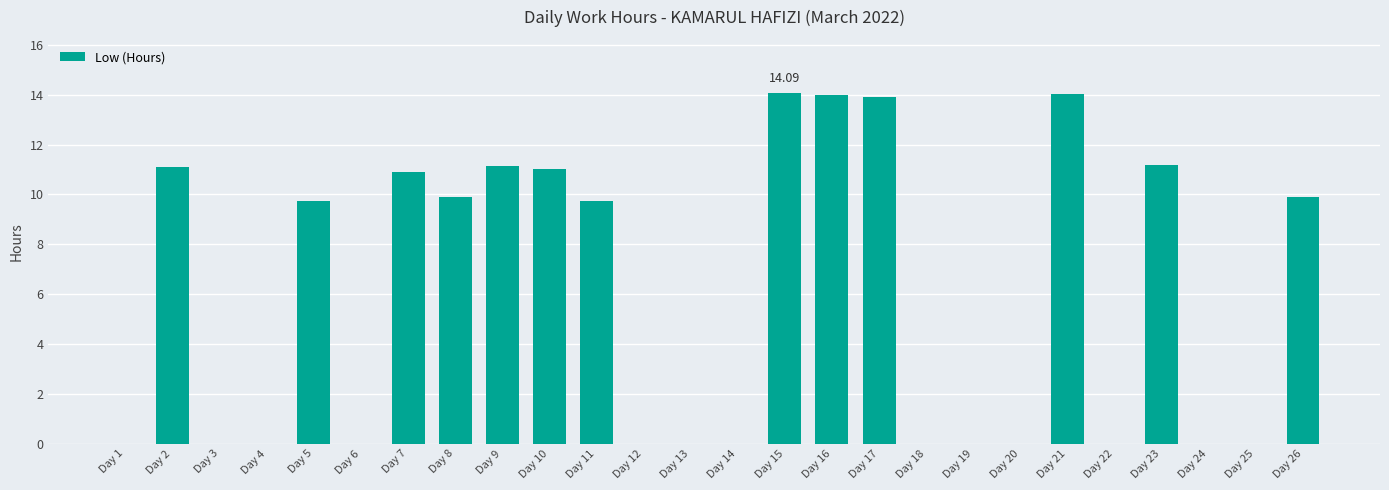

What is the sum of the values at Day 20 and Day 17?

13.9